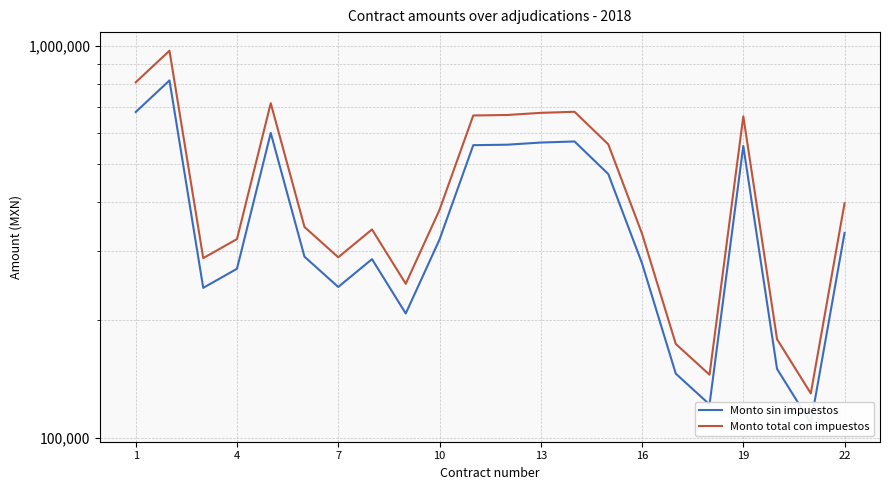

True or false: Monto sin impuestos and Monto total con impuestos cross at least once.

False